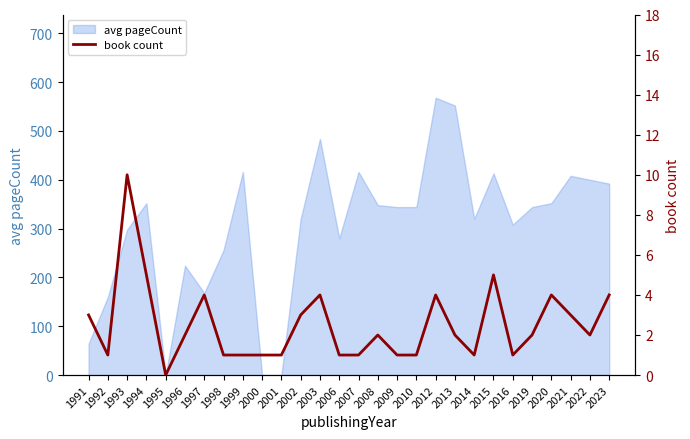

How many lines are shown in the chart?

1